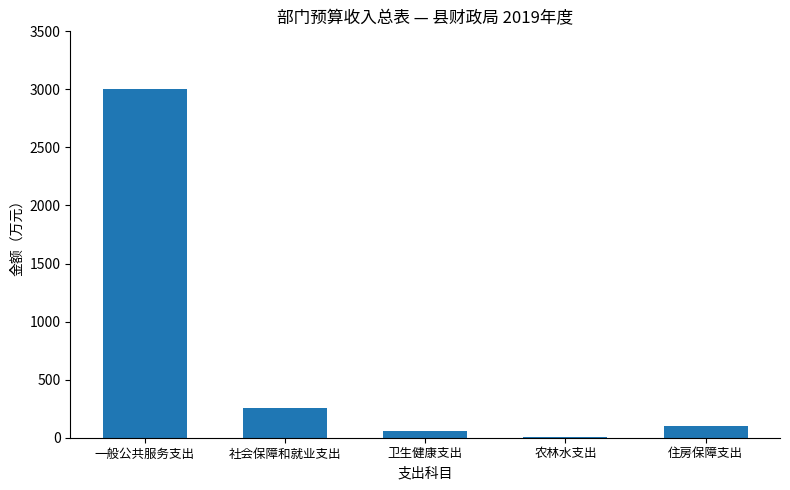

Is it true that the value at 社会保障和就业支出 is 88.3?

False